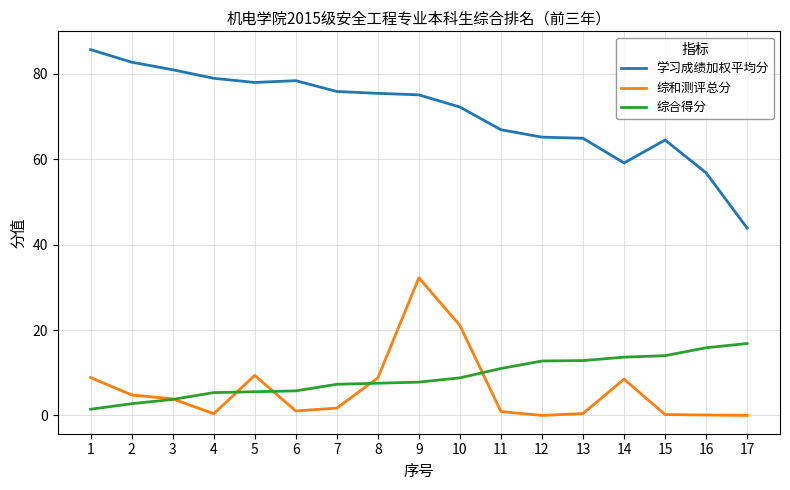

True or false: 综合得分 has a value of 11.0 at 11.

True